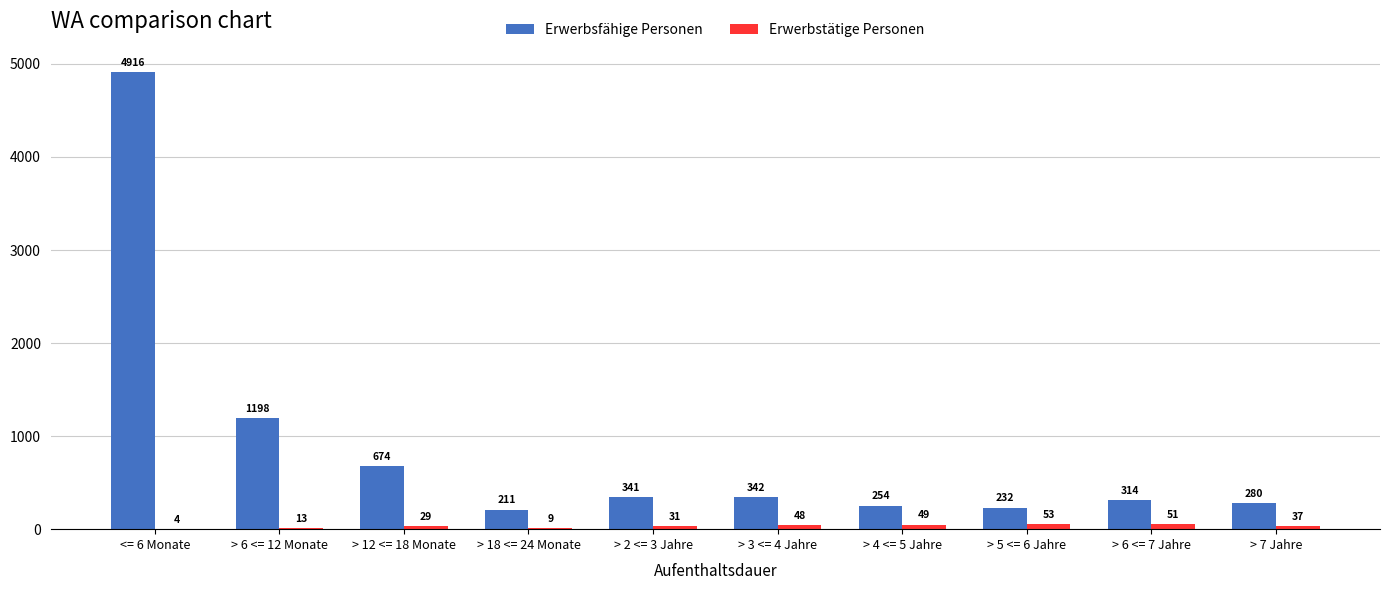

Count the number of categories in the chart.

10